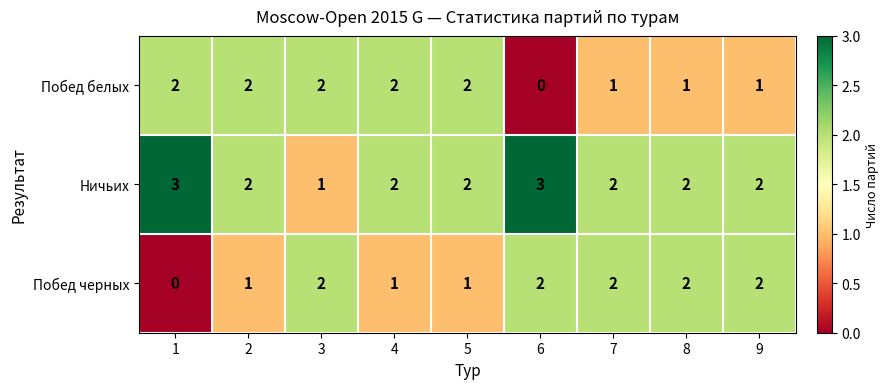

What is the difference between the highest and lowest values at 1?

3